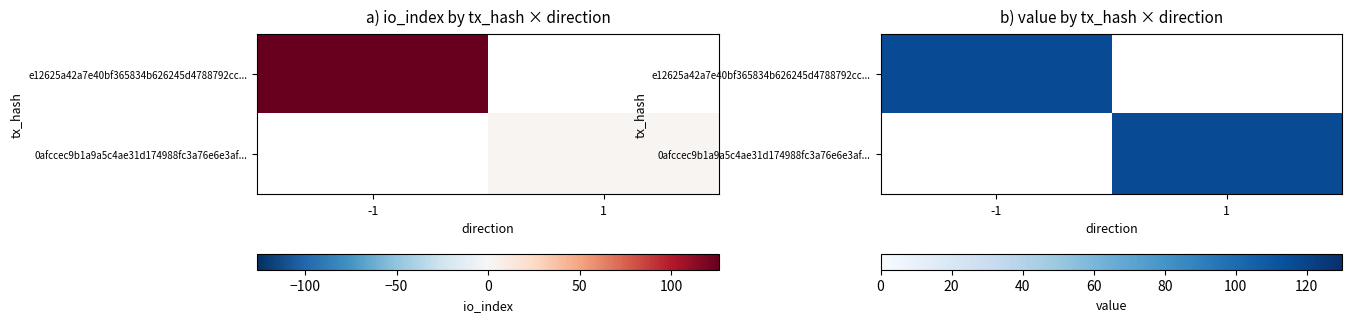

What is the highest value of the e12625a42a7e40bf365834b626245d4788792cc... series?

116.2